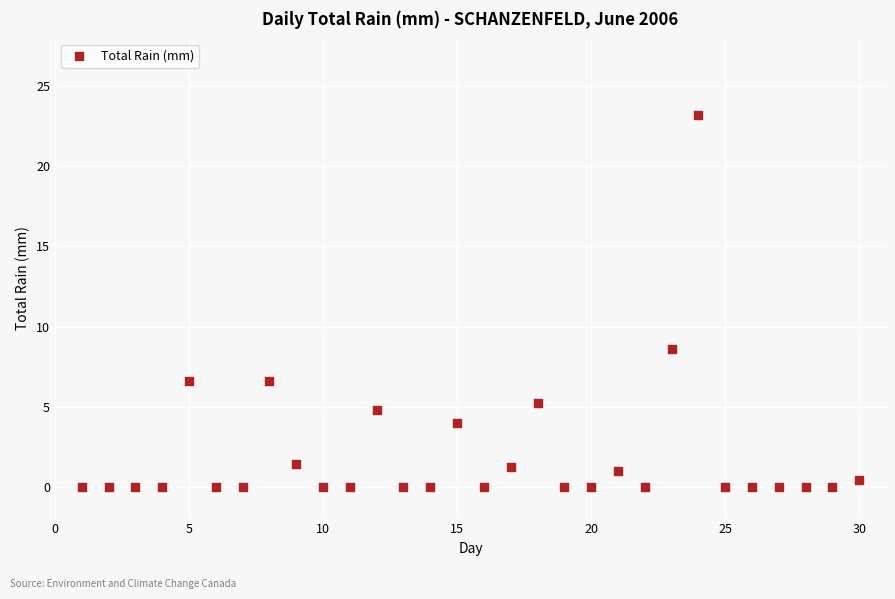

What Y value in the scatter plot is closest to 11?

8.6